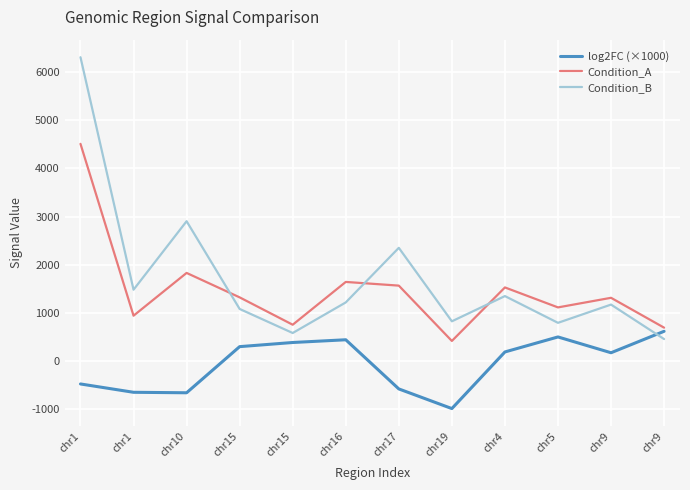

How many positive values does the log2FC (×1000) series have?

7